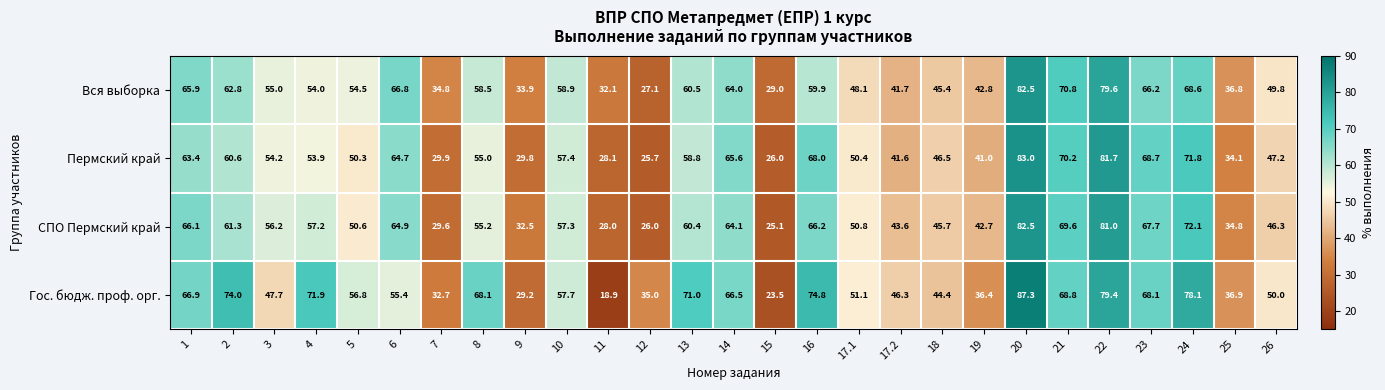

At which category is the sum across all series the highest?

20